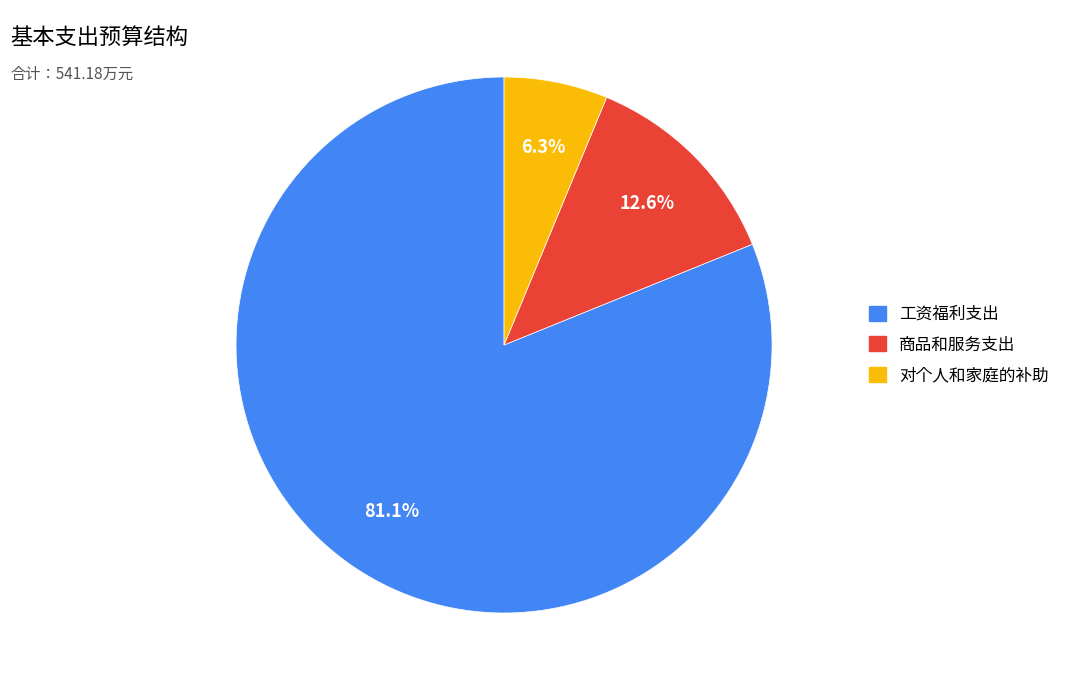

Which category has the smallest portion of the pie?

对个人和家庭的补助